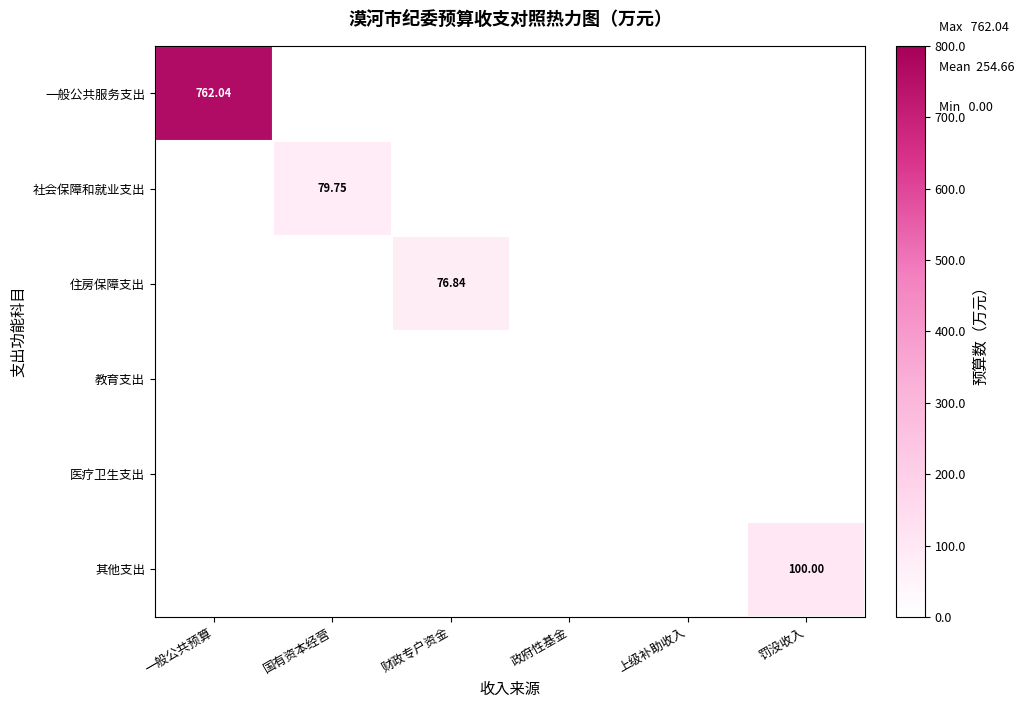

True or false: 其他支出 has a value of 0.0 at 政府性基金.

True